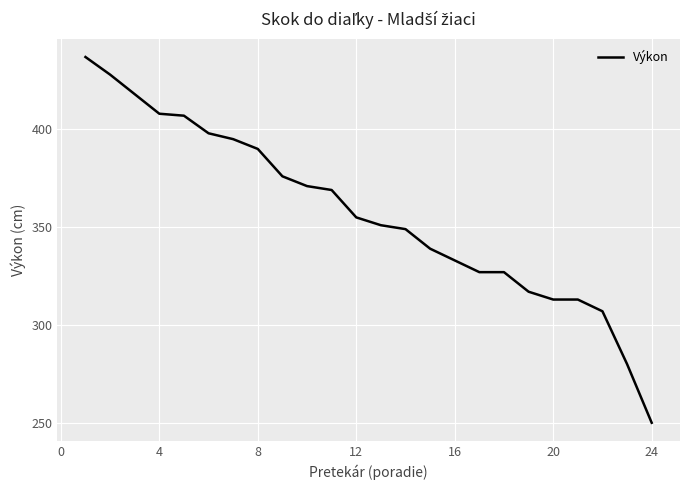

What is the maximum value shown in the chart?

437